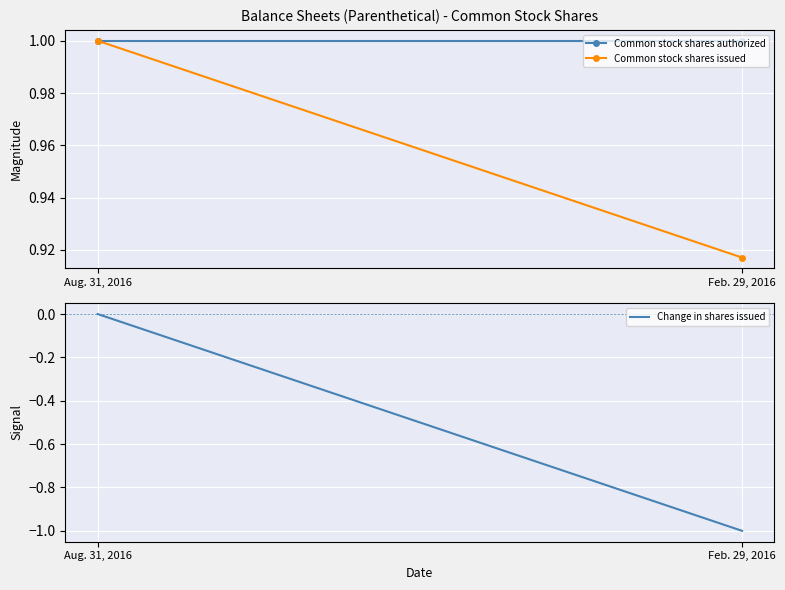

What is the minimum value shown in the chart?

-1.0